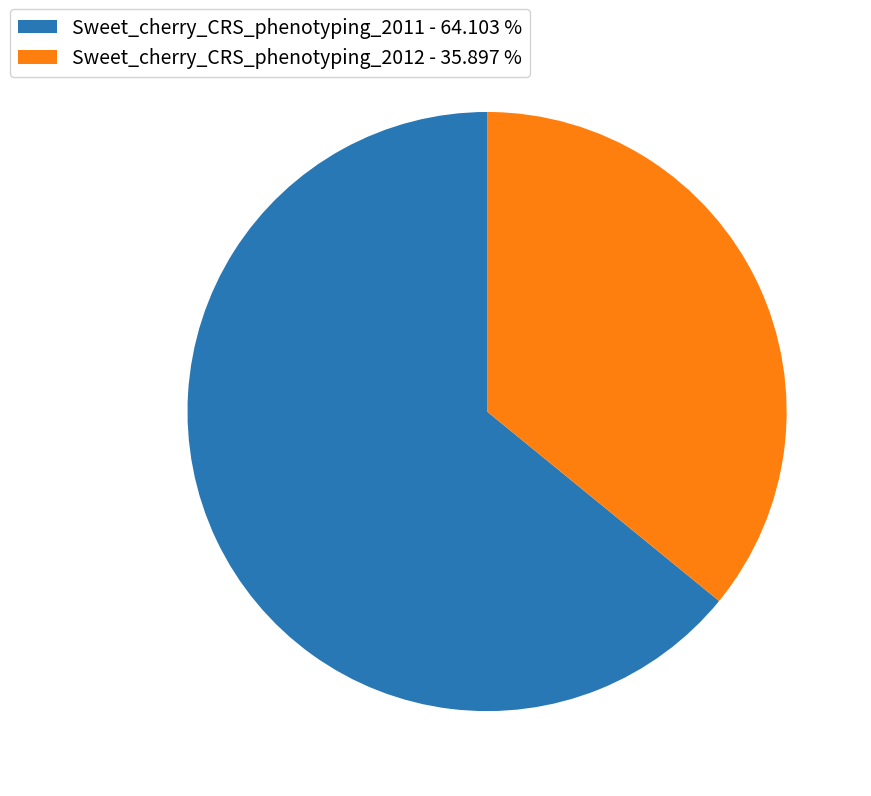

Does any single category account for the majority?

Yes